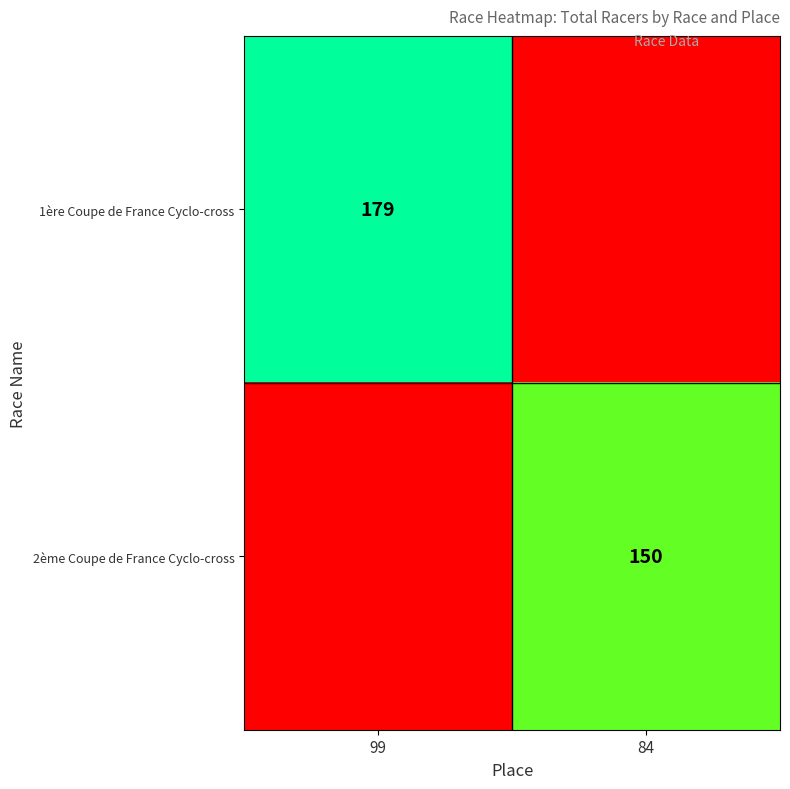

Is the value of 2ème Coupe de France Cyclo-cross at 84 greater than the value of 1ère Coupe de France Cyclo-cross at 99?

No